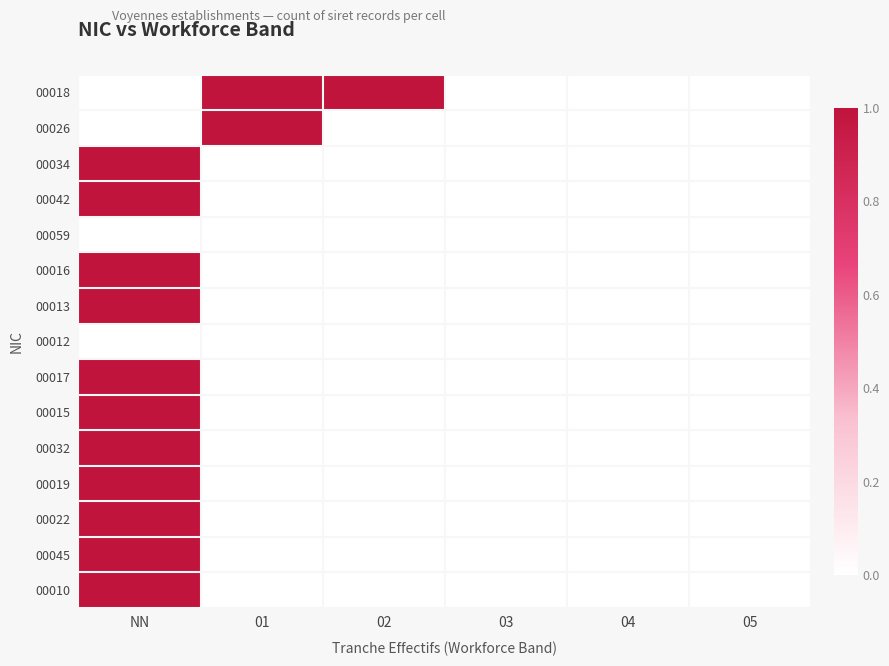

Reading right to left, what are all the values shown in this chart?

00018: 05=0	04=0	03=0	02=1	01=1	NN=0
00026: 05=0	04=0	03=0	02=0	01=1	NN=0
00034: 05=0	04=0	03=0	02=0	01=0	NN=1
00042: 05=0	04=0	03=0	02=0	01=0	NN=1
00059: 05=0	04=0	03=0	02=0	01=0	NN=0
00016: 05=0	04=0	03=0	02=0	01=0	NN=1
00013: 05=0	04=0	03=0	02=0	01=0	NN=1
00012: 05=0	04=0	03=0	02=0	01=0	NN=0
00017: 05=0	04=0	03=0	02=0	01=0	NN=1
00015: 05=0	04=0	03=0	02=0	01=0	NN=1
00032: 05=0	04=0	03=0	02=0	01=0	NN=1
00019: 05=0	04=0	03=0	02=0	01=0	NN=1
00022: 05=0	04=0	03=0	02=0	01=0	NN=1
00045: 05=0	04=0	03=0	02=0	01=0	NN=1
00010: 05=0	04=0	03=0	02=0	01=0	NN=1